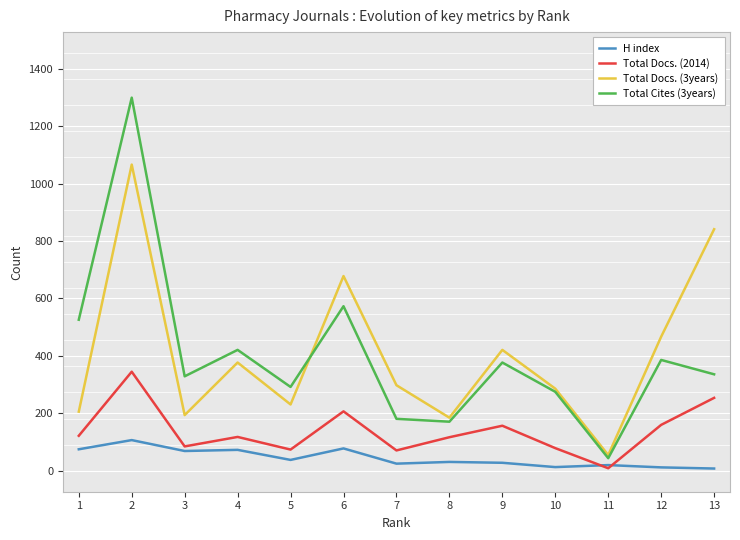

True or false: Total Docs. (2014) and Total Docs. (3years) cross at least once.

False